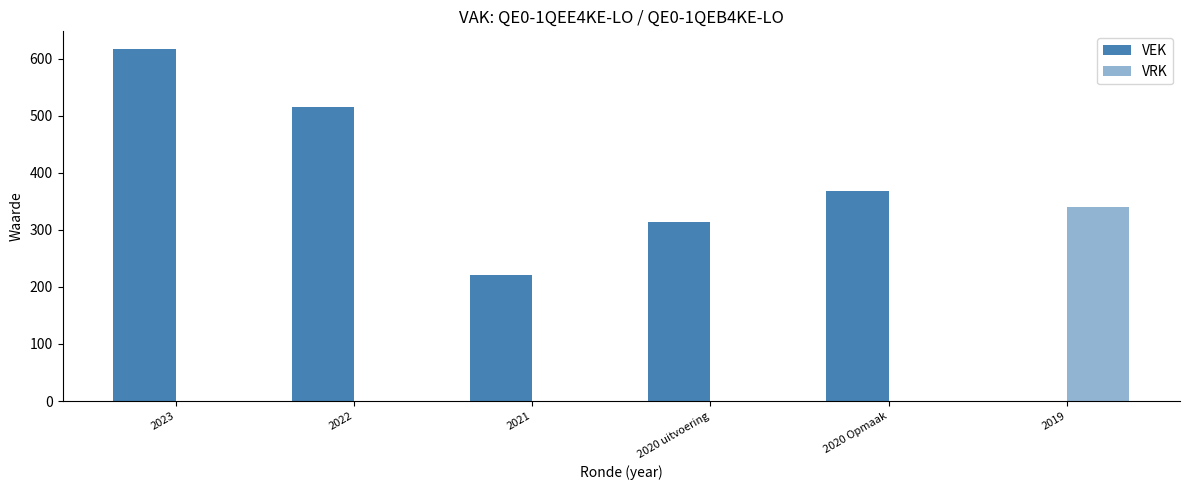

Between 2023 and 2021, which series saw the biggest shift?

VEK